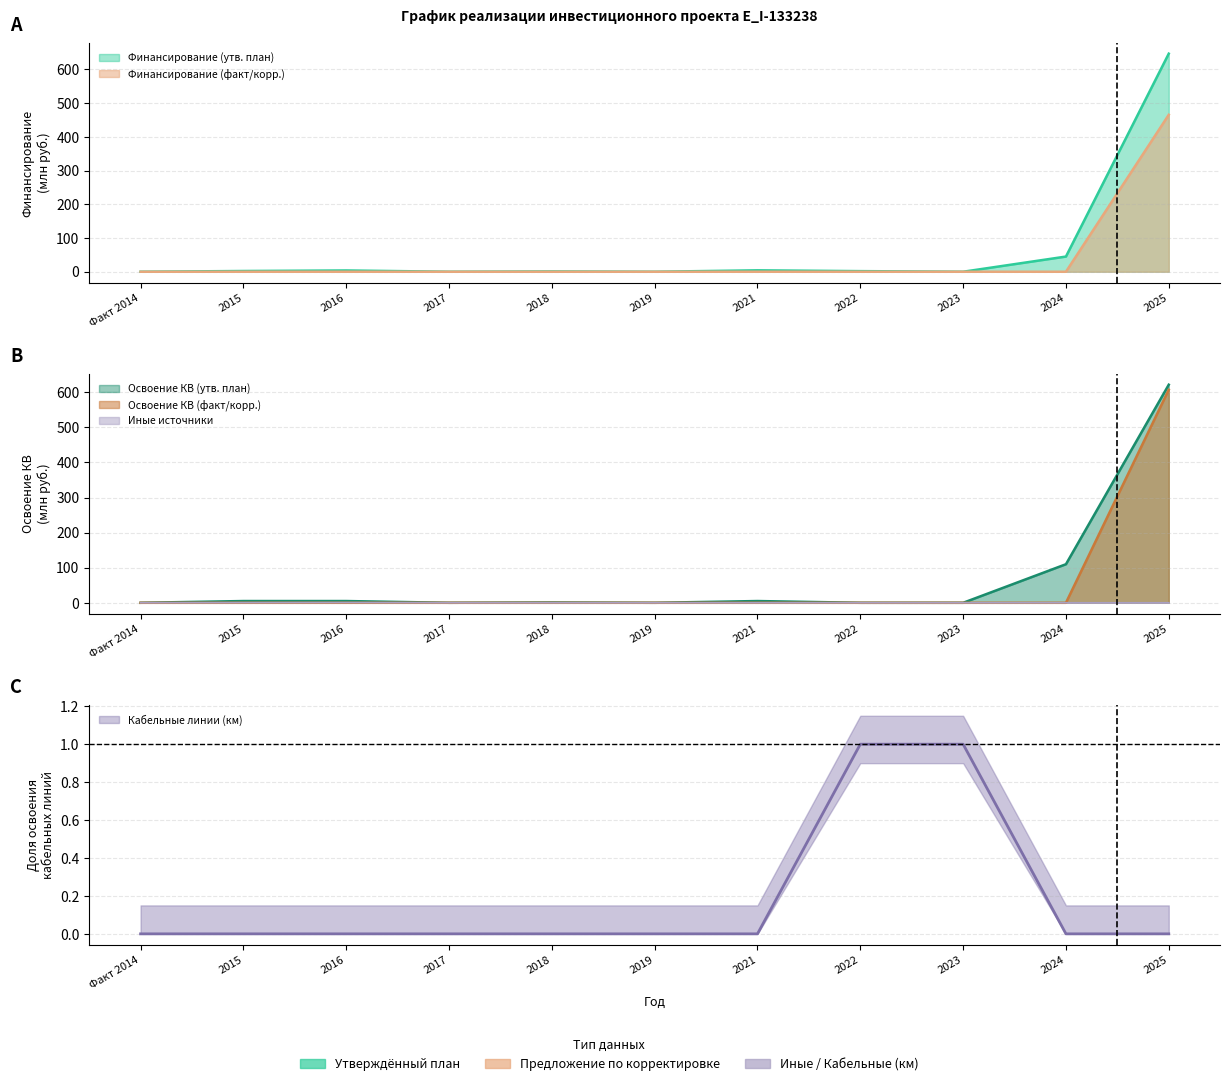

What is the label of the 9th point from the left?

2023